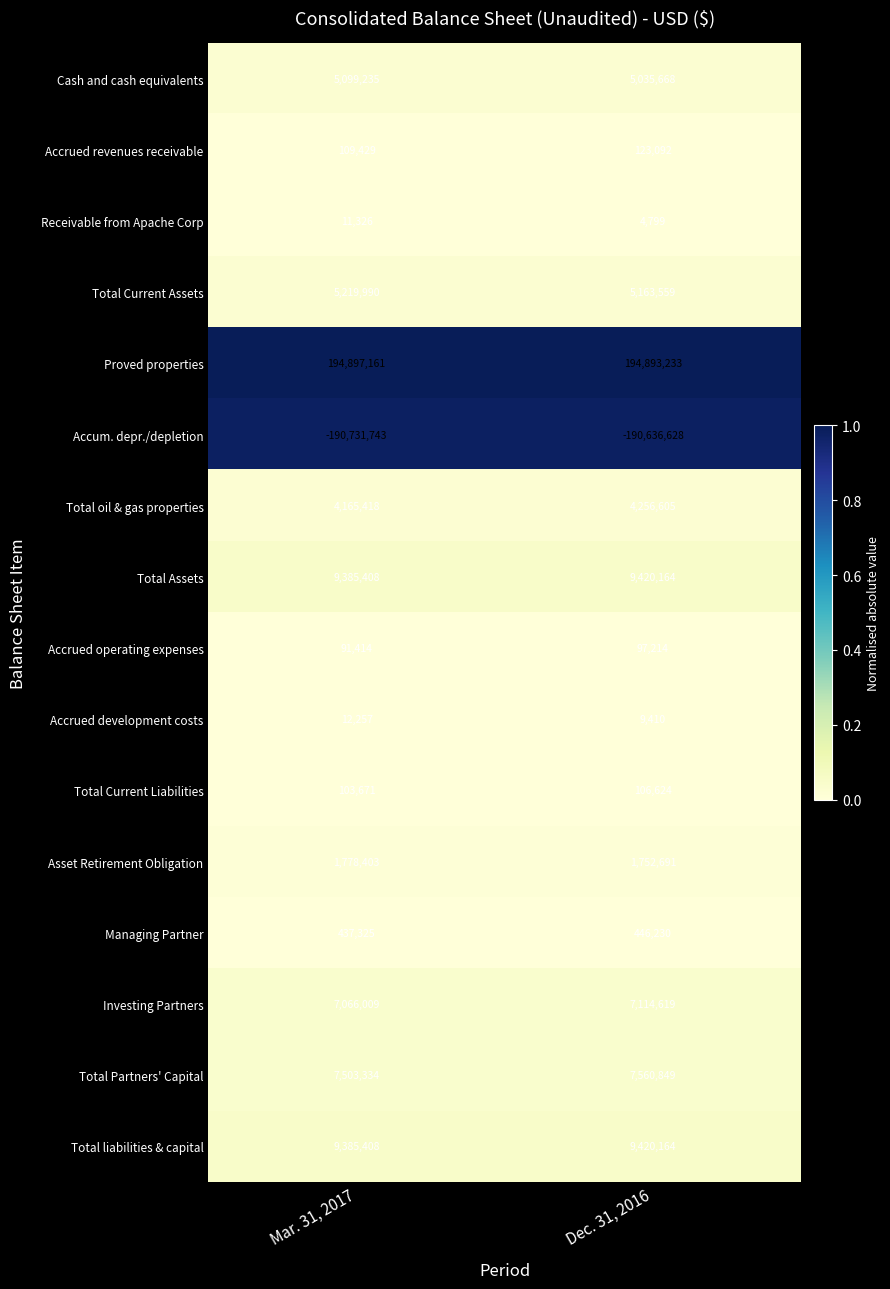

What is the spread (max minus min) of values at Mar. 31, 2017?

385628904